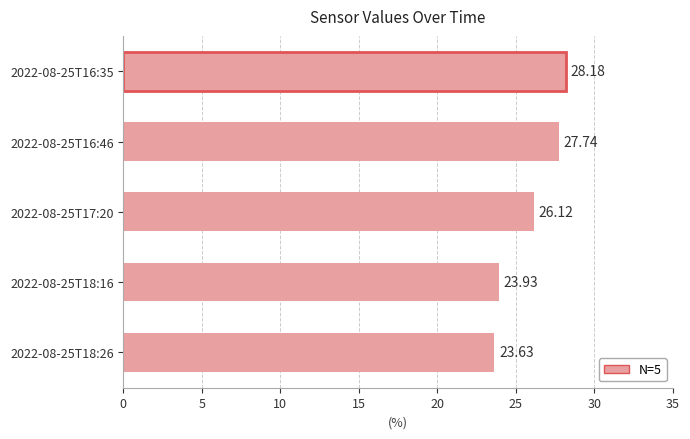

List the labels in order of value, largest first.

2022-08-25T16:35, 2022-08-25T16:46, 2022-08-25T17:20, 2022-08-25T18:16, 2022-08-25T18:26